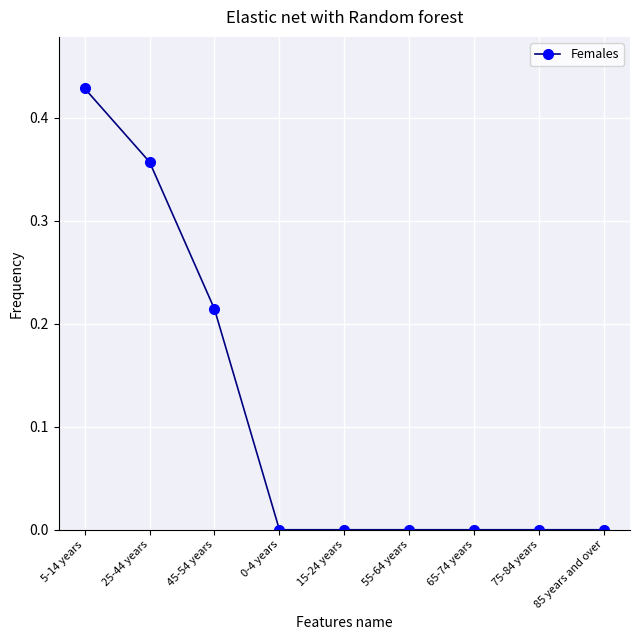

What is the average value?

0.1